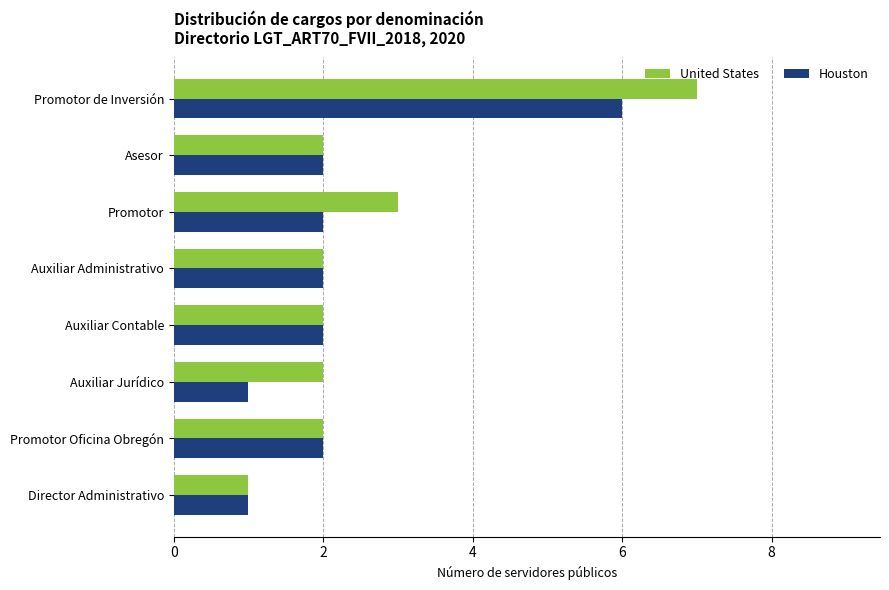

The Houston series shows 2 at Promotor. True or false?

True